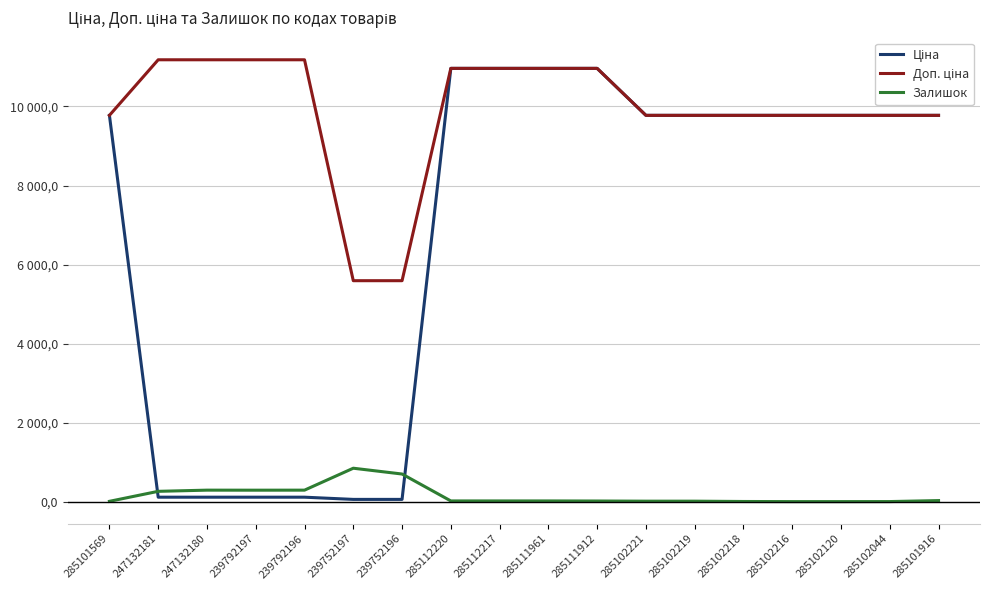

True or false: Залишок and Доп. ціна intersect in this chart.

False